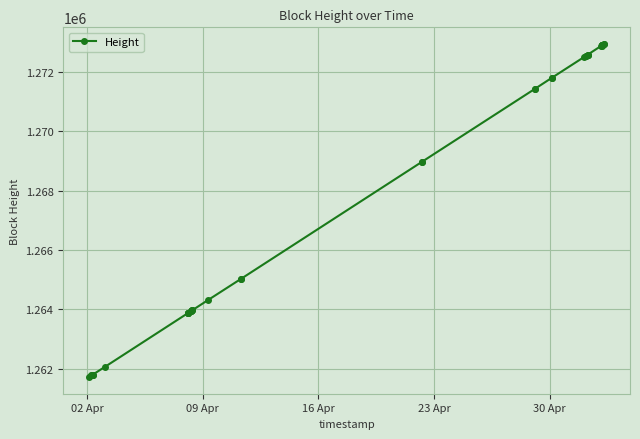

What is the maximum value shown in the chart?

1272933